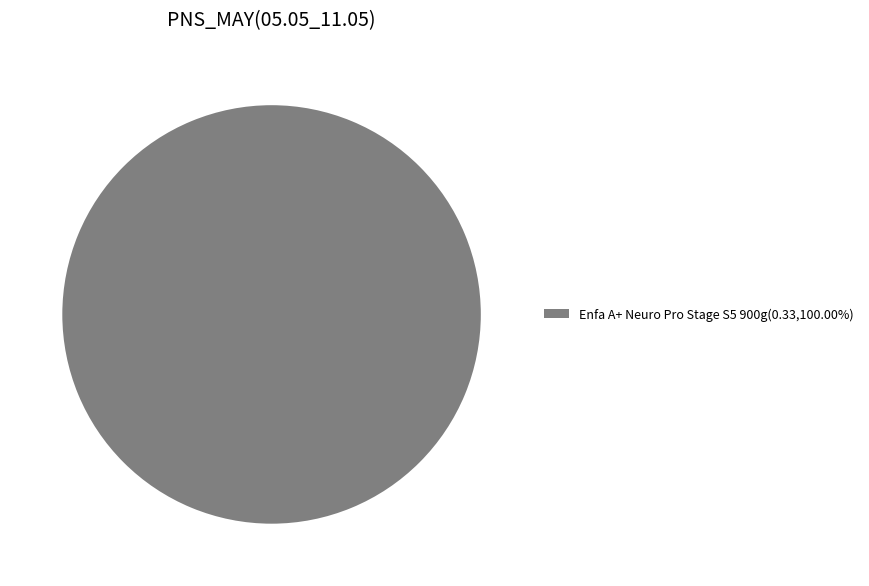

Is there a majority slice in this chart?

Yes